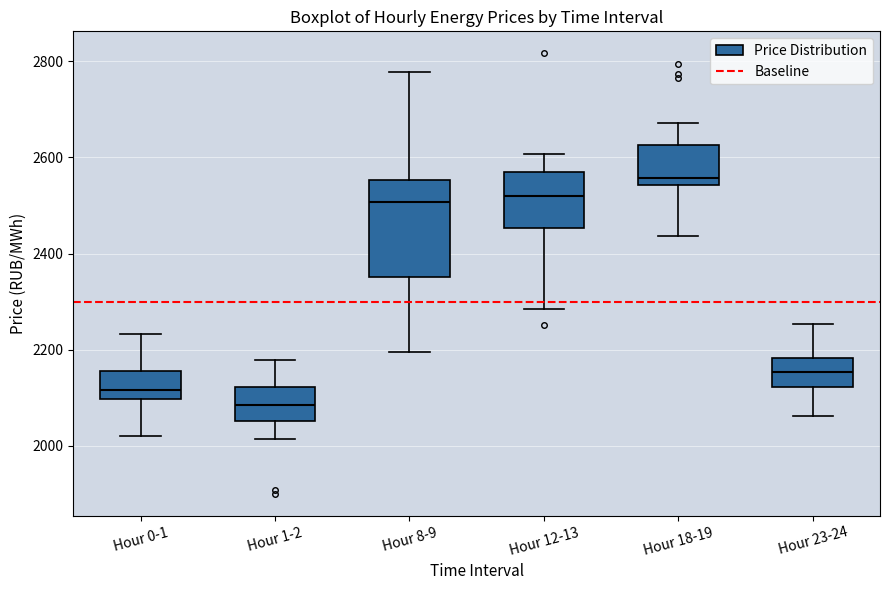

Reading left to right, read every box against the y-axis: the position of its median line, the range the box covers, and the ends of its whiskers. The values are not printed on the chart, so give them approximately, as read against the axis.

Hour 0-1: median 2120, box 2100 to 2160, whiskers 2020 to 2240
Hour 1-2: median 2080, box 2060 to 2120, whiskers 2020 to 2180
Hour 8-9: median 2500, box 2360 to 2560, whiskers 2200 to 2780
Hour 12-13: median 2520, box 2460 to 2560, whiskers 2280 to 2600
Hour 18-19: median 2560, box 2540 to 2620, whiskers 2440 to 2680
Hour 23-24: median 2160, box 2120 to 2180, whiskers 2060 to 2260